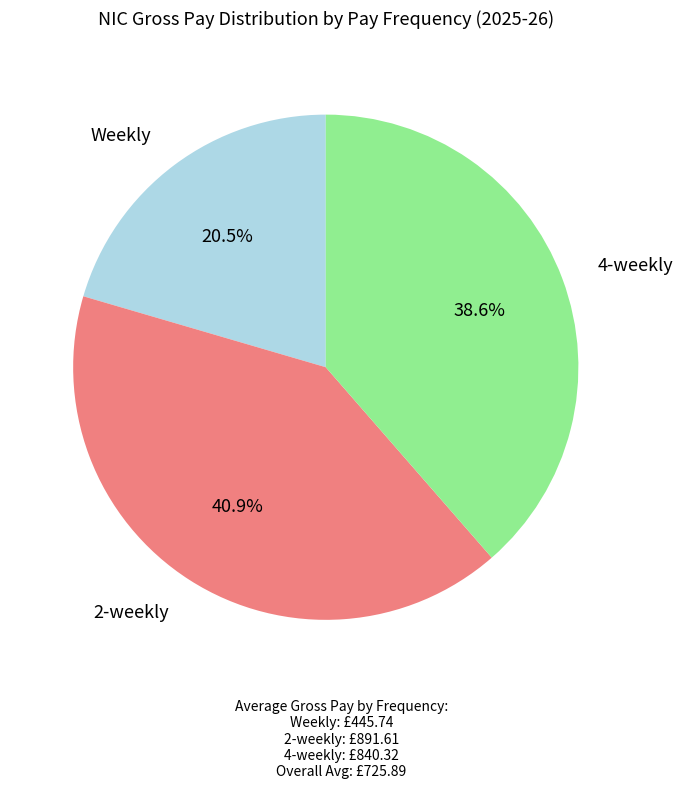

Does 4-weekly represent more than half of the total?

No